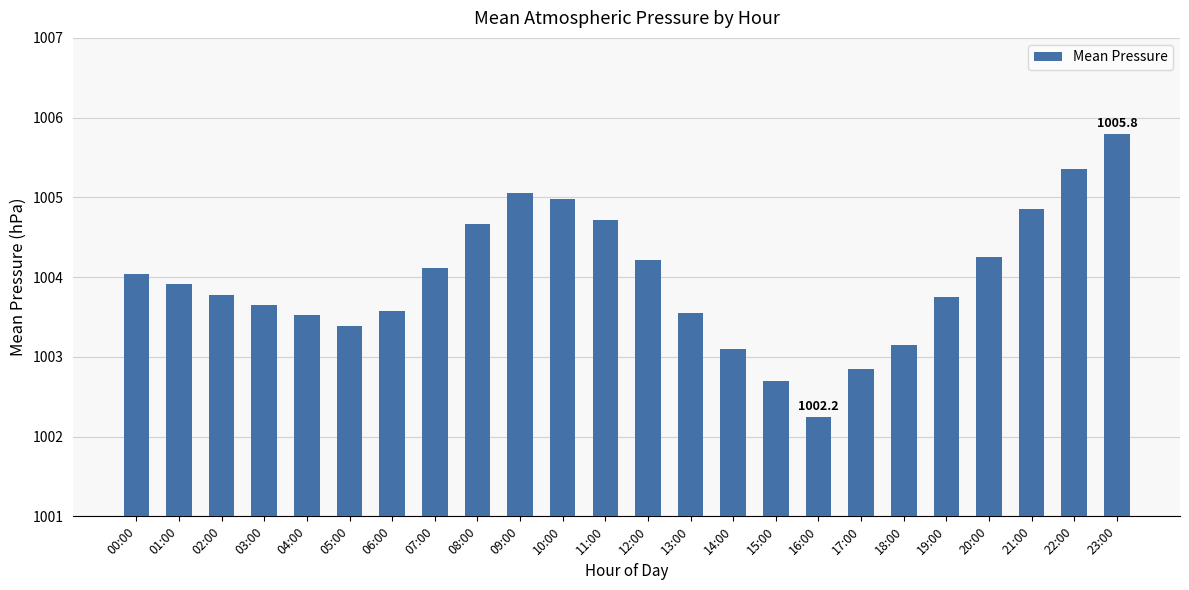

What is the change in value from 12:00 to 15:00?

-1.5